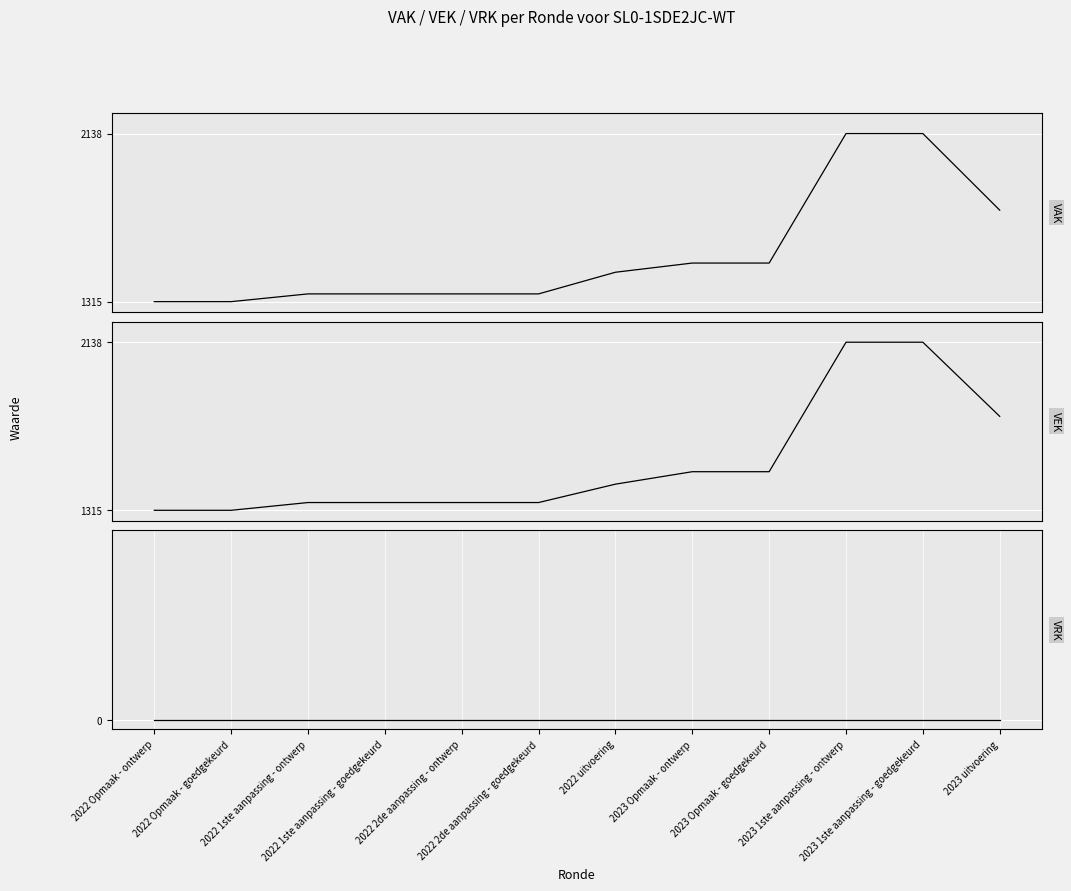

True or false: VAK and VRK cross at least once.

False